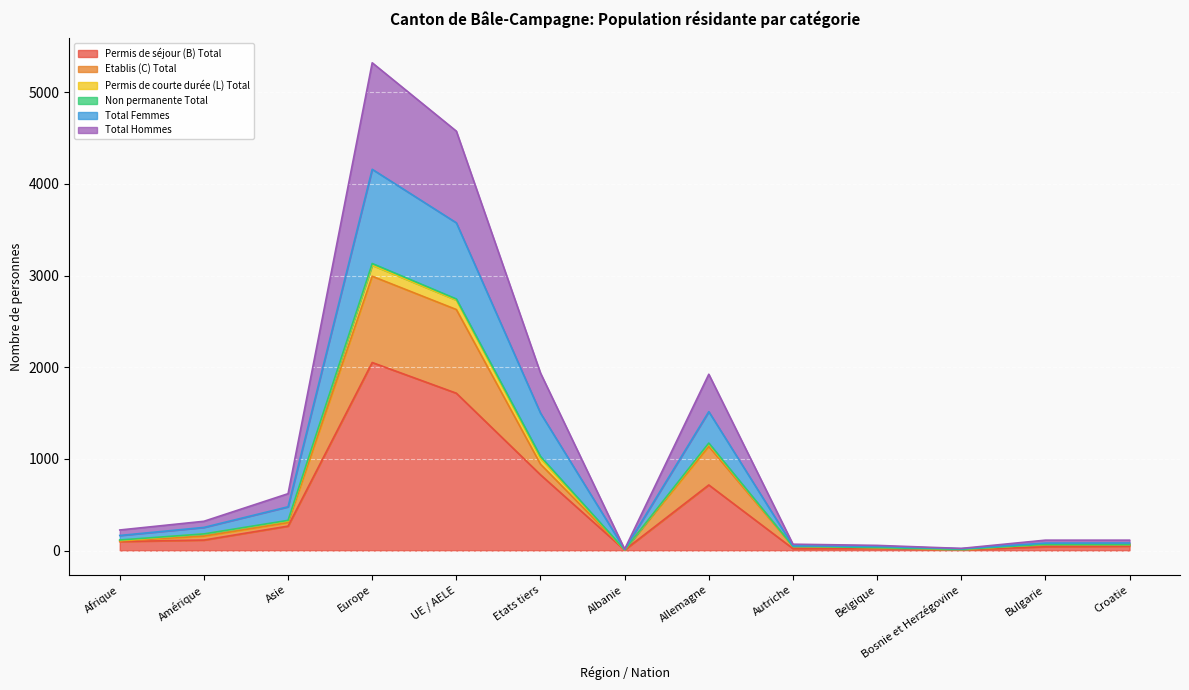

What is the highest value of the Permis de séjour (B) Total series?

2051